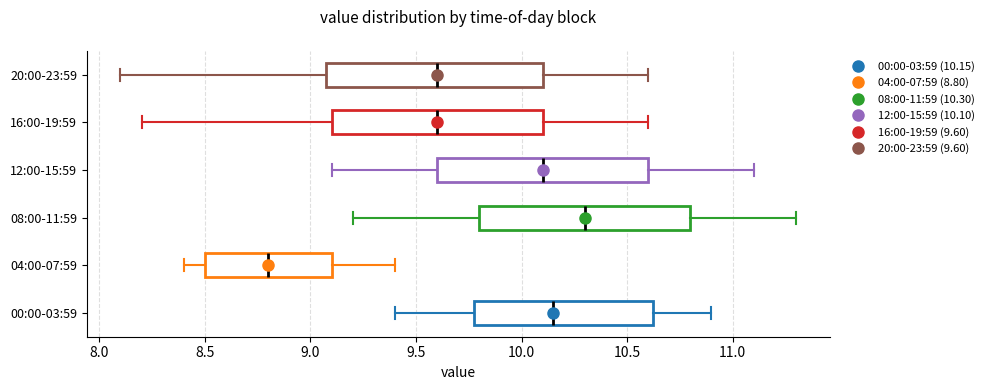

Which box has the furthest to the left median line?

04:00-07:59